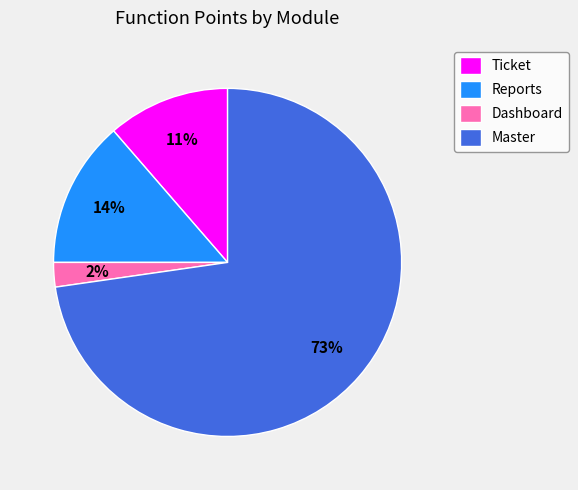

Does Dashboard account for over 50% of the chart?

No